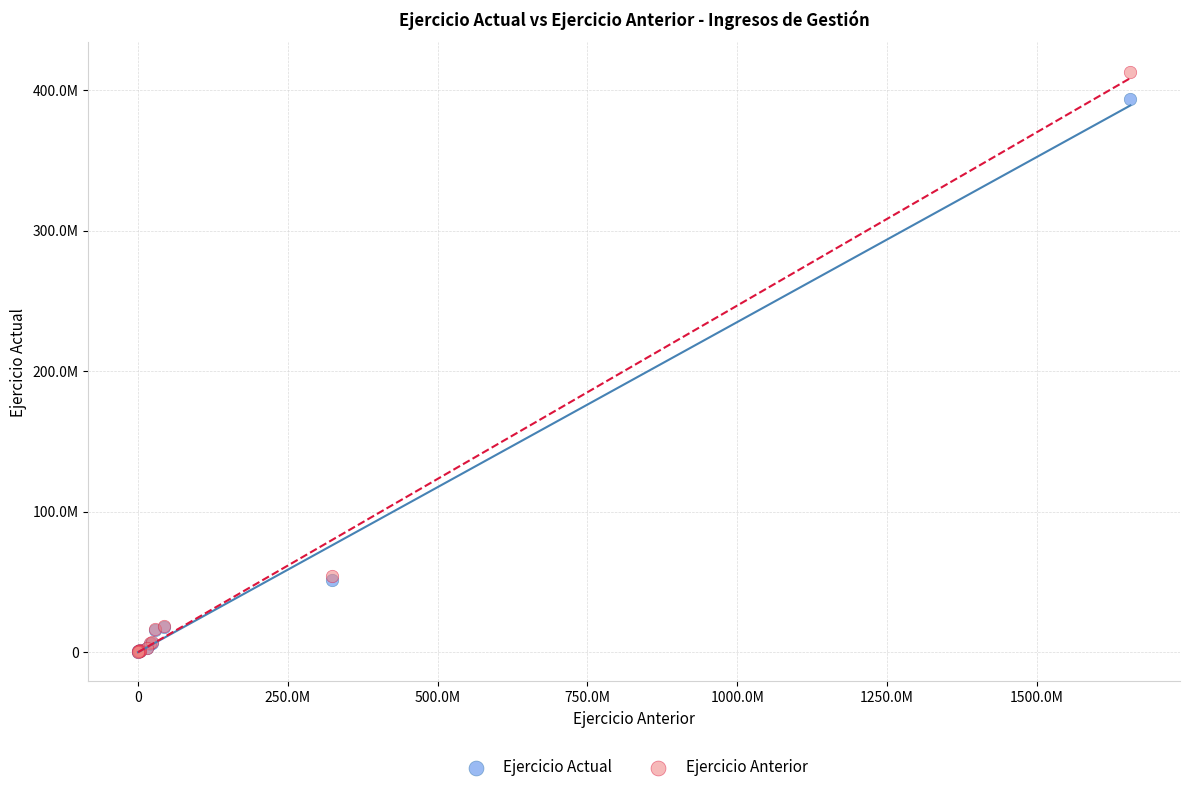

What are all the series names shown in the legend?

Ejercicio Actual, Ejercicio Anterior